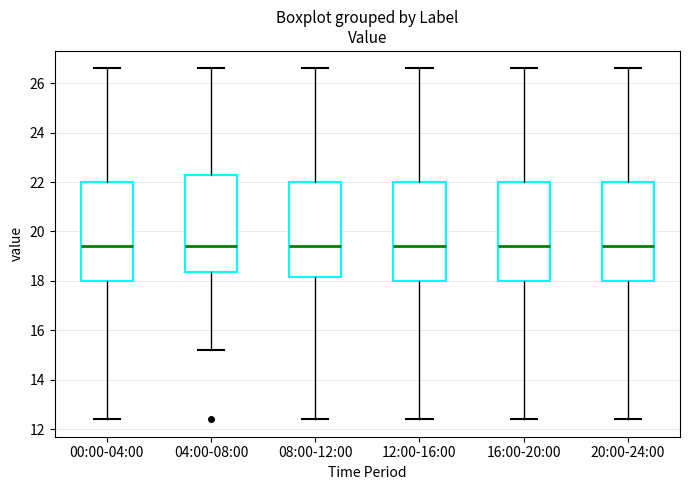

Reading left to right, read every box against the y-axis: the position of its median line, the range the box covers, and the ends of its whiskers. The values are not printed on the chart, so give them approximately, as read against the axis.

00:00-04:00: median 19.4, box 18.0 to 22.0, whiskers 12.4 to 26.6
04:00-08:00: median 19.4, box 18.4 to 22.4, whiskers 15.2 to 26.6
08:00-12:00: median 19.4, box 18.2 to 22.0, whiskers 12.4 to 26.6
12:00-16:00: median 19.4, box 18.0 to 22.0, whiskers 12.4 to 26.6
16:00-20:00: median 19.4, box 18.0 to 22.0, whiskers 12.4 to 26.6
20:00-24:00: median 19.4, box 18.0 to 22.0, whiskers 12.4 to 26.6